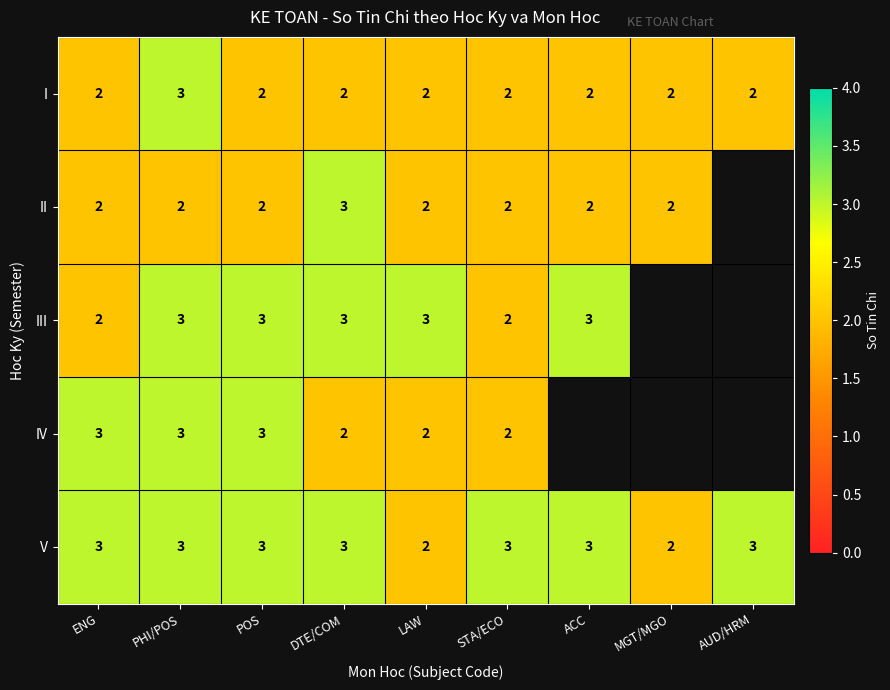

What is the minimum value shown in the chart?

2.0